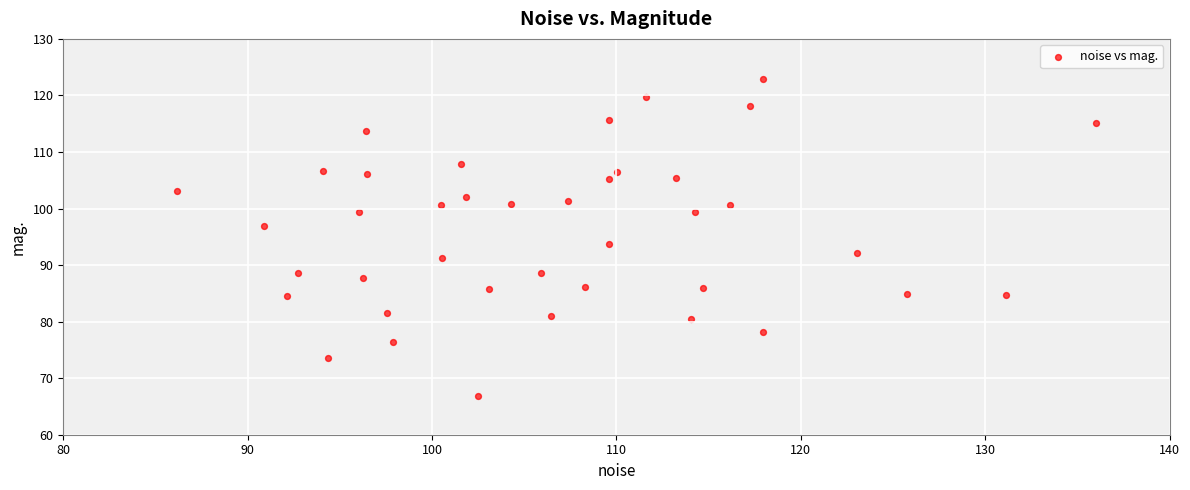

What is the range of X values (max minus min)?

49.8